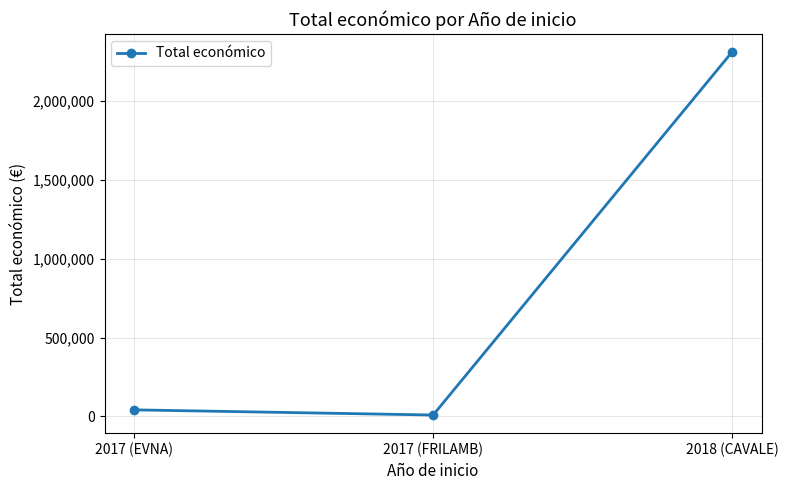

Reading right to left, list all the values displayed in this chart.

2310026	9400	42072